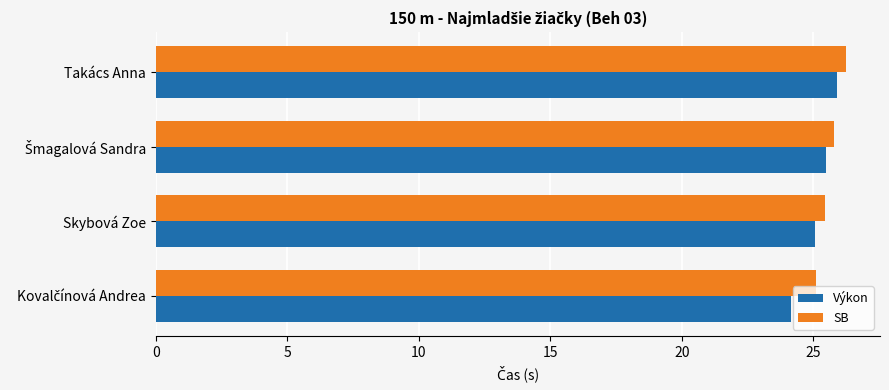

List the series in order of their peak value, highest first.

SB, Výkon